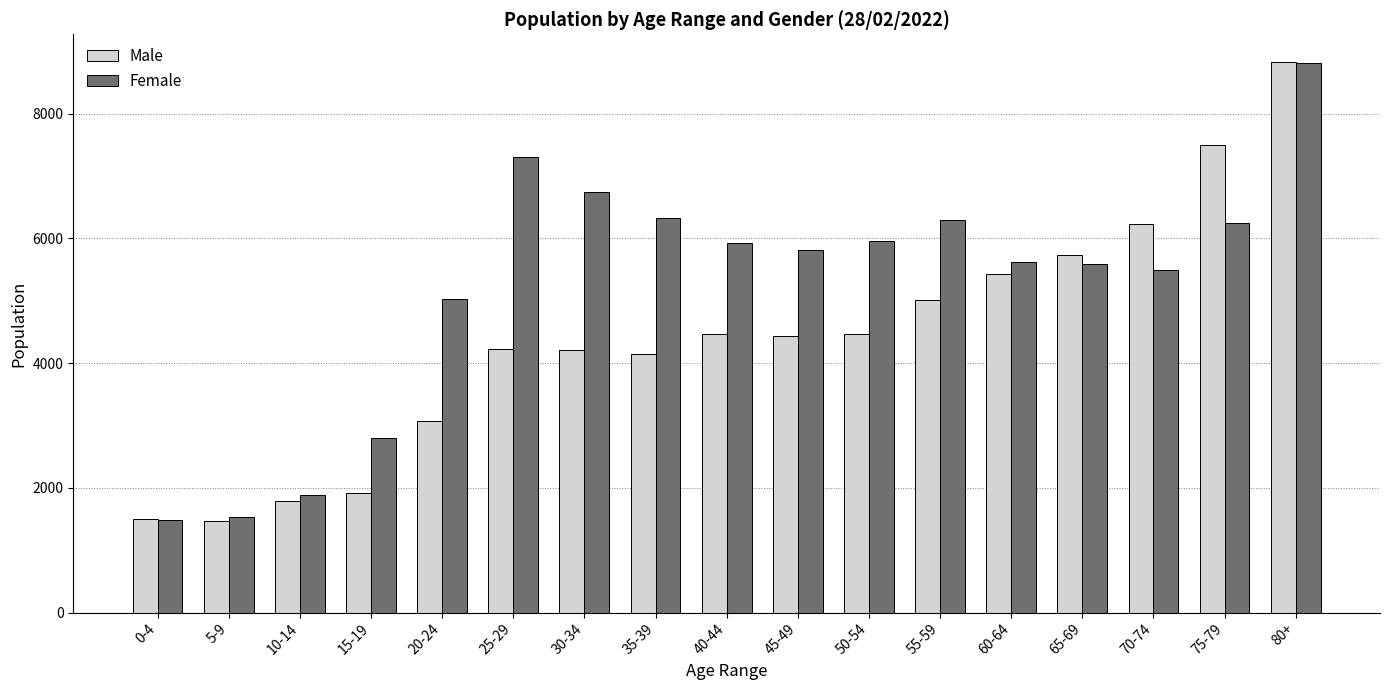

At which label is Female closest to 5152?

20-24